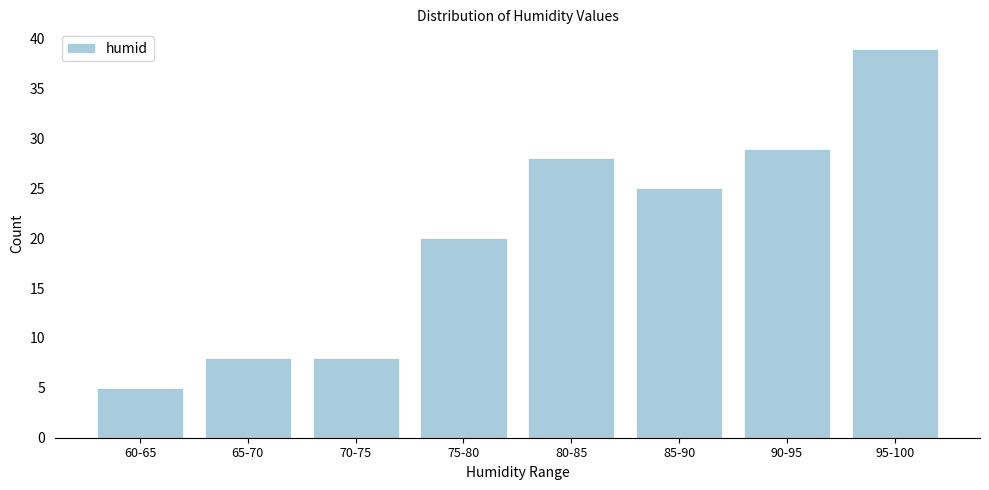

Reading left to right, transcribe all the data shown in this chart.

60-65=5	65-70=8	70-75=8	75-80=20	80-85=28	85-90=25	90-95=29	95-100=39